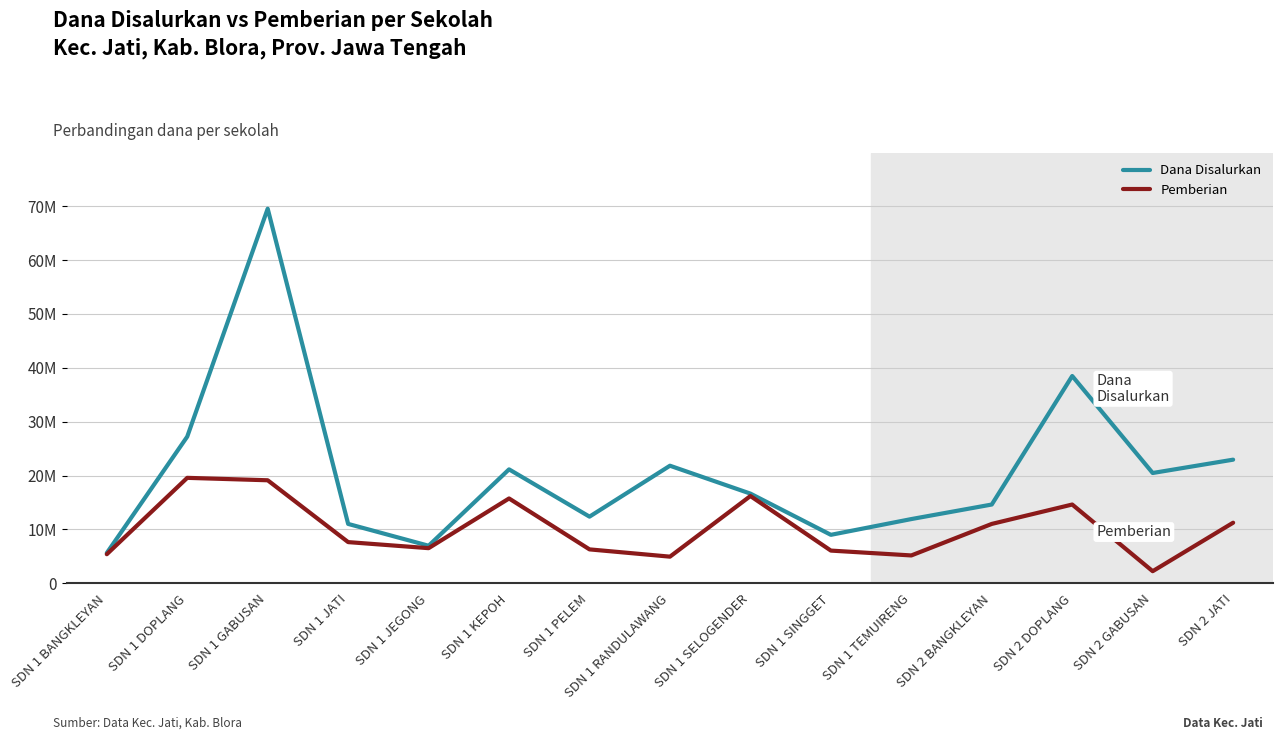

Which category has the lowest value across all series?

SDN 2 GABUSAN